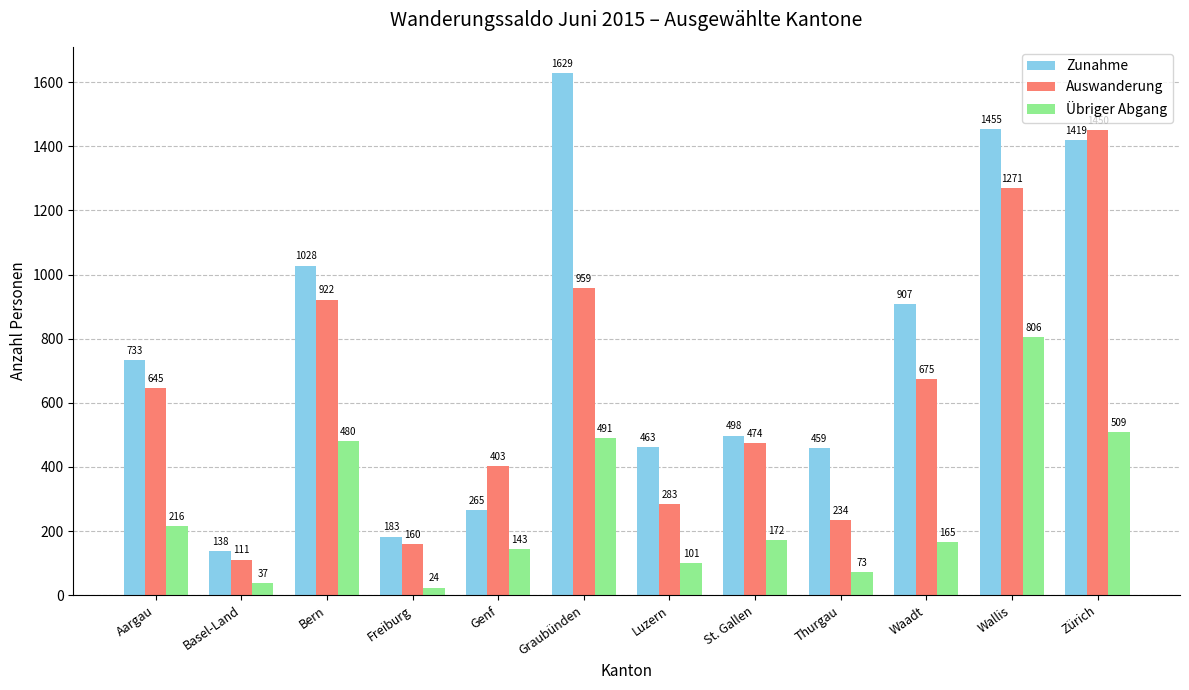

Are the bars horizontal?

No